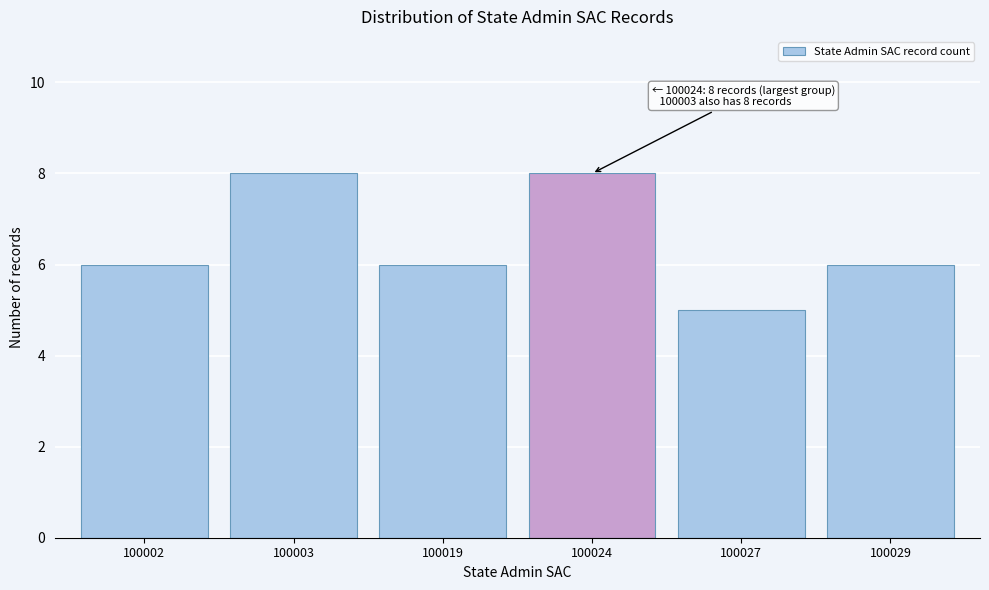

Reading left to right, what are all the values shown in this chart?

6	8	6	8	5	6